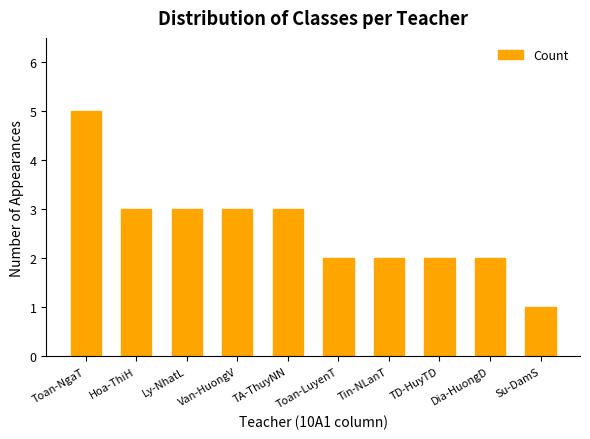

Does the chart contain any negative values?

No